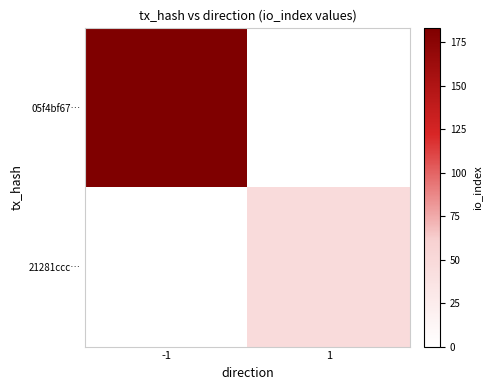

The value of 21281ccc… at 1 is 26.5. True or false?

False